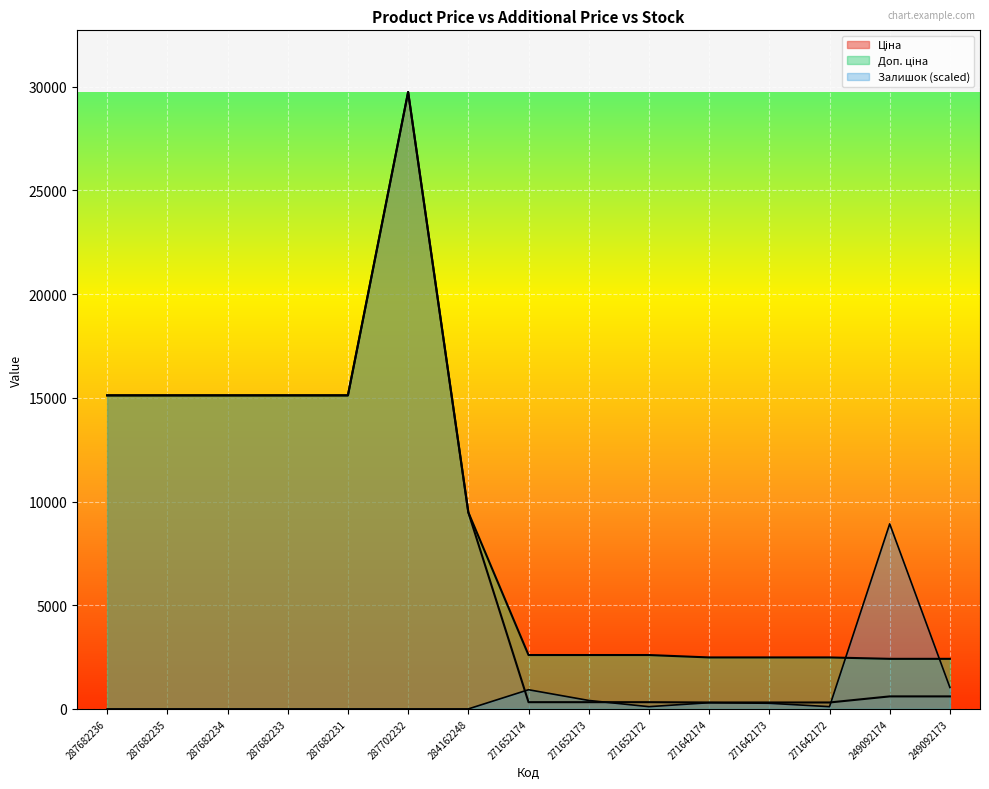

At which label is Ціна closest to 15028?

287682236